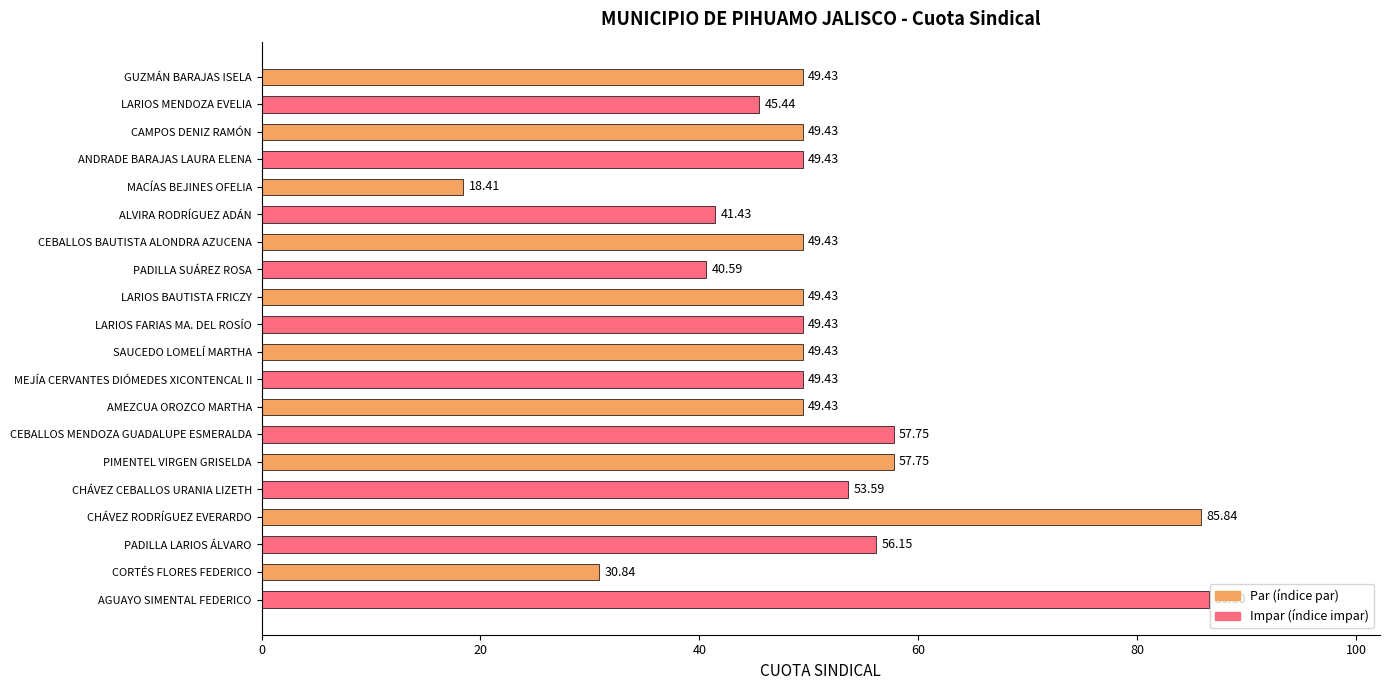

Does the chart contain any negative values?

No